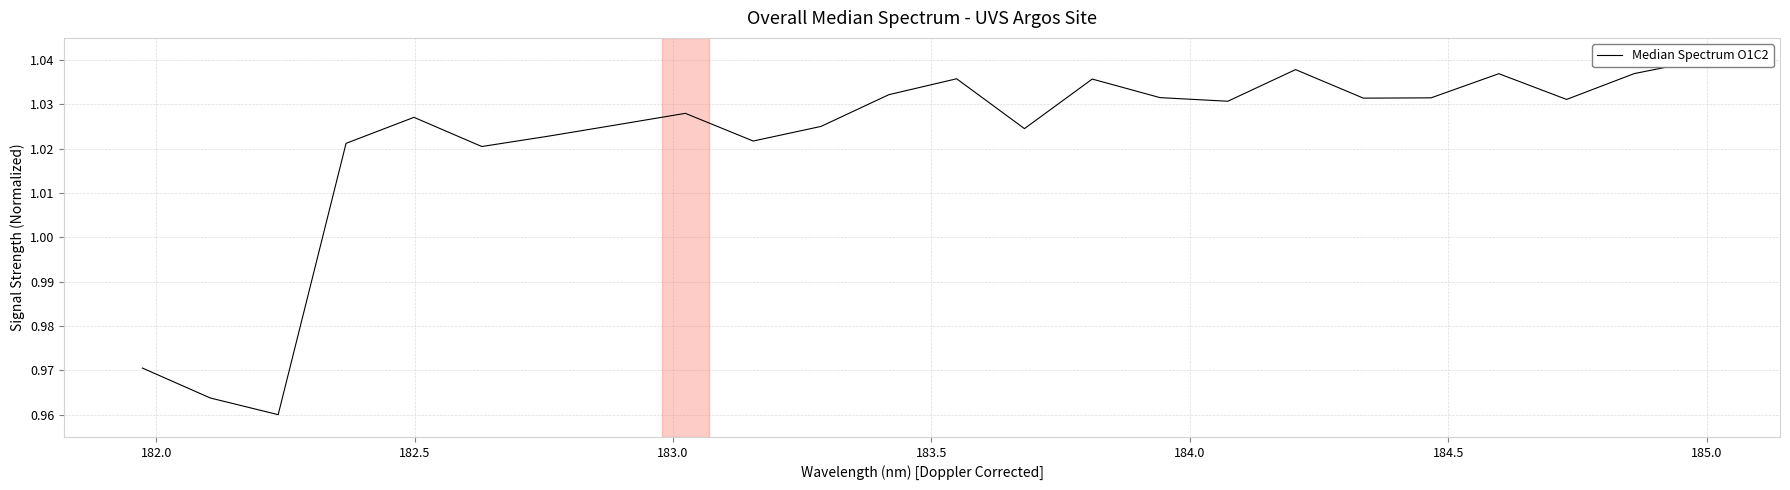

How many categories are shown in the chart?

24